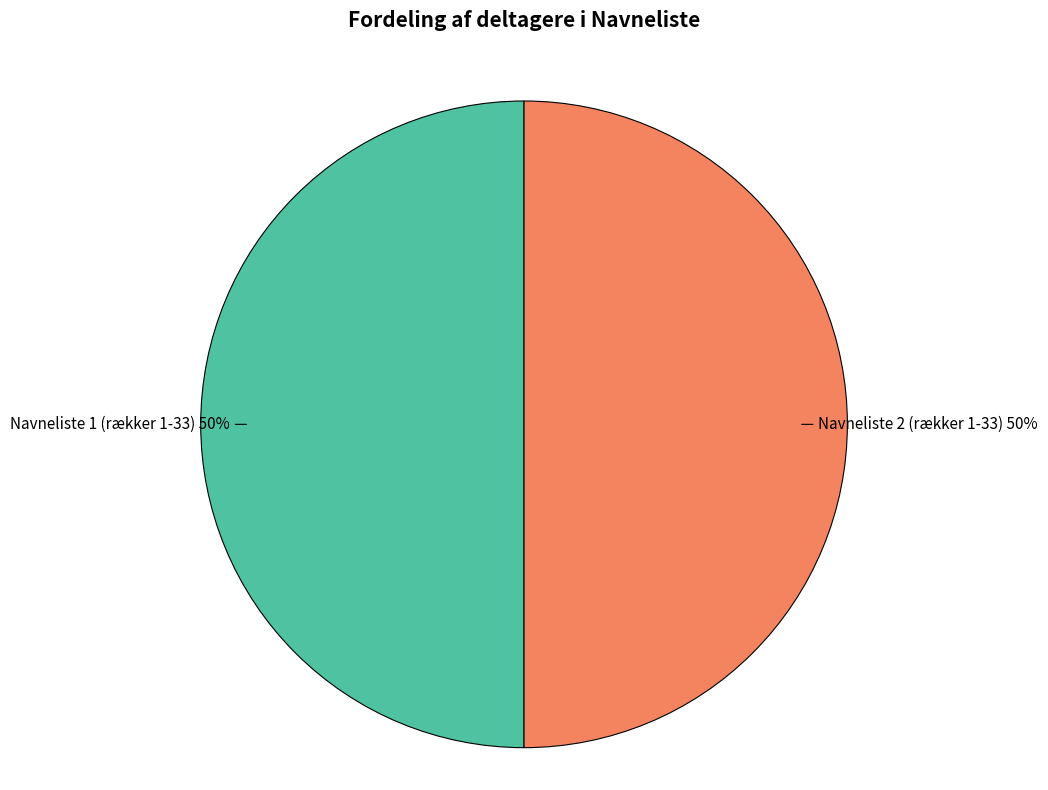

Combined, do Navneliste 2 (rækker 1-33) and Navneliste 1 (rækker 1-33) account for over 50%?

Yes